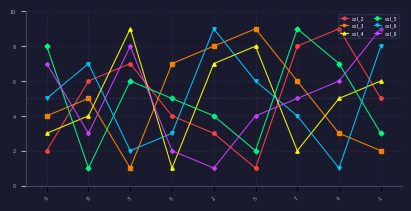

Between which two adjacent categories do col_3 and col_8 first intersect?

9 and 8